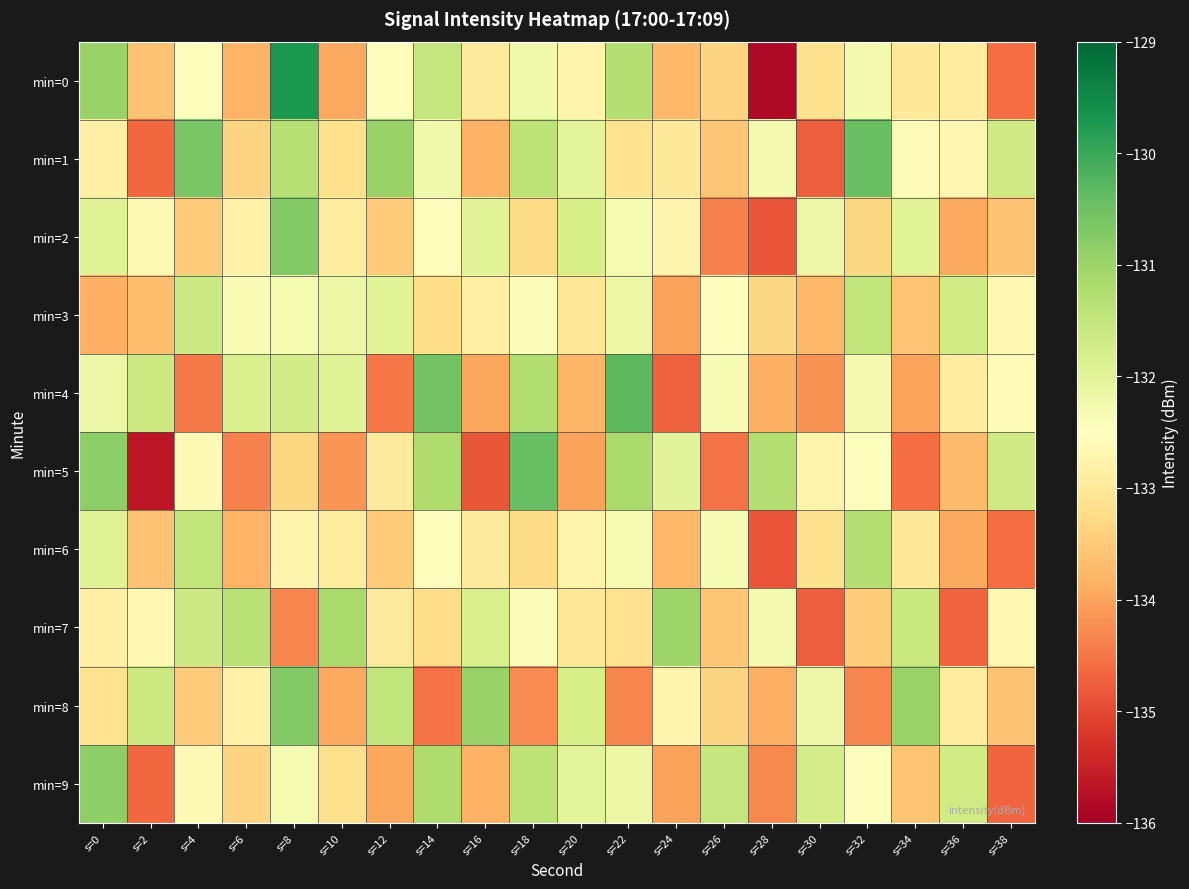

Which label corresponds to the largest value in the chart?

s=8